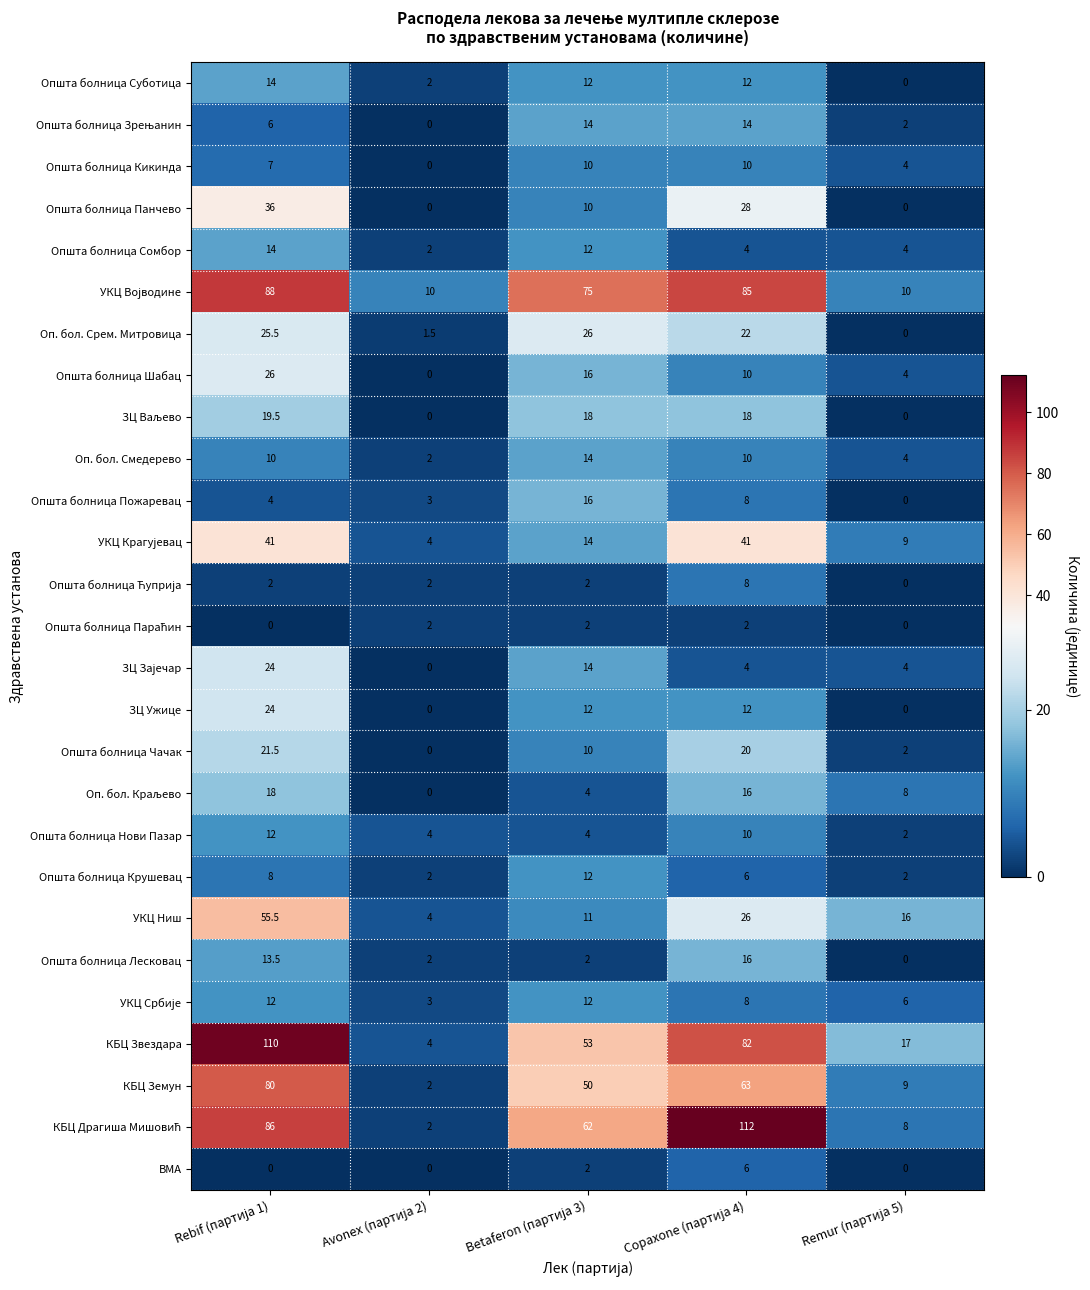

What is the average value of the Општа болница Панчево series?

14.8